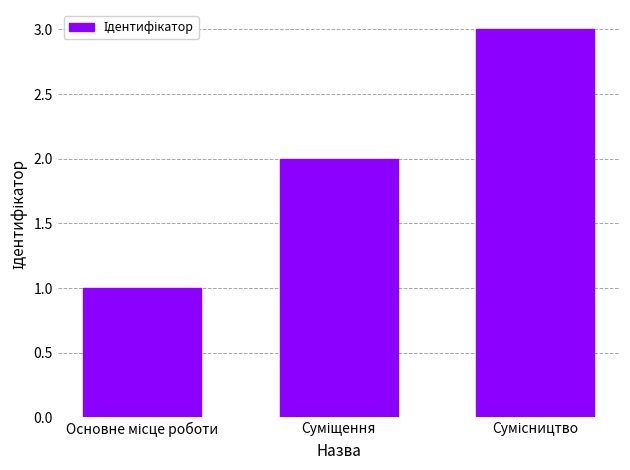

What is the sum of all values?

6